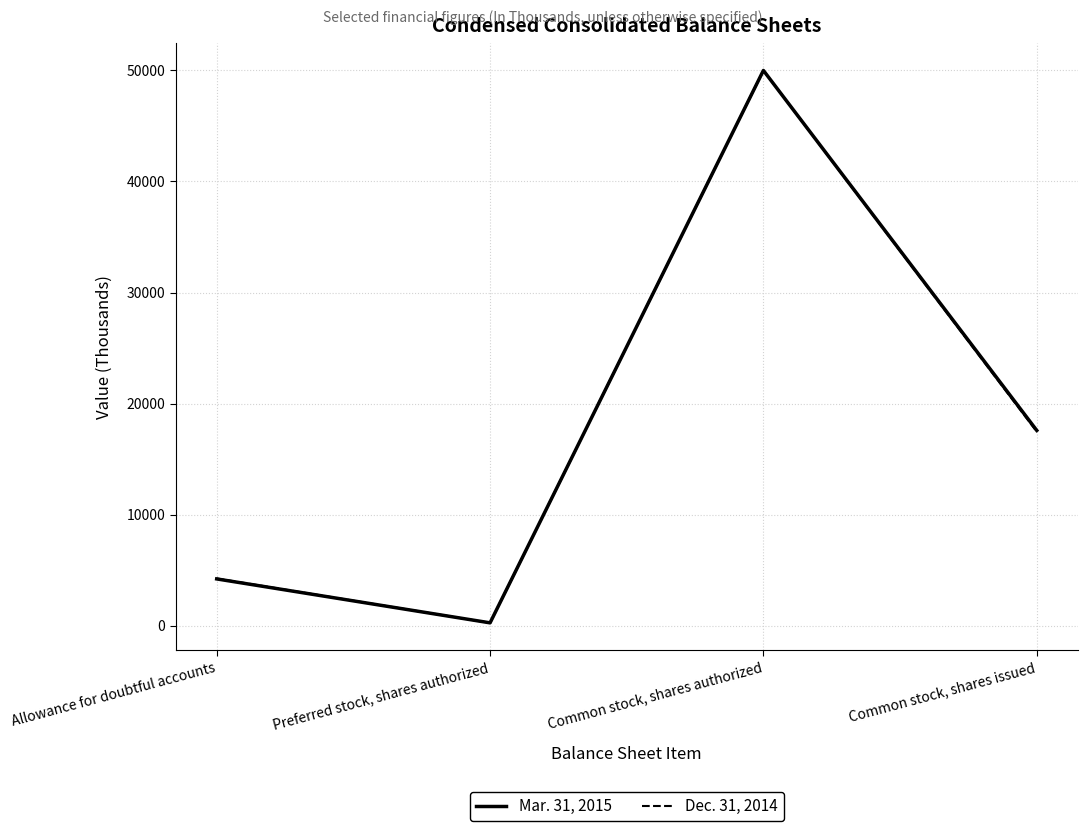

True or false: Dec. 31, 2014 and Mar. 31, 2015 cross at least once.

False